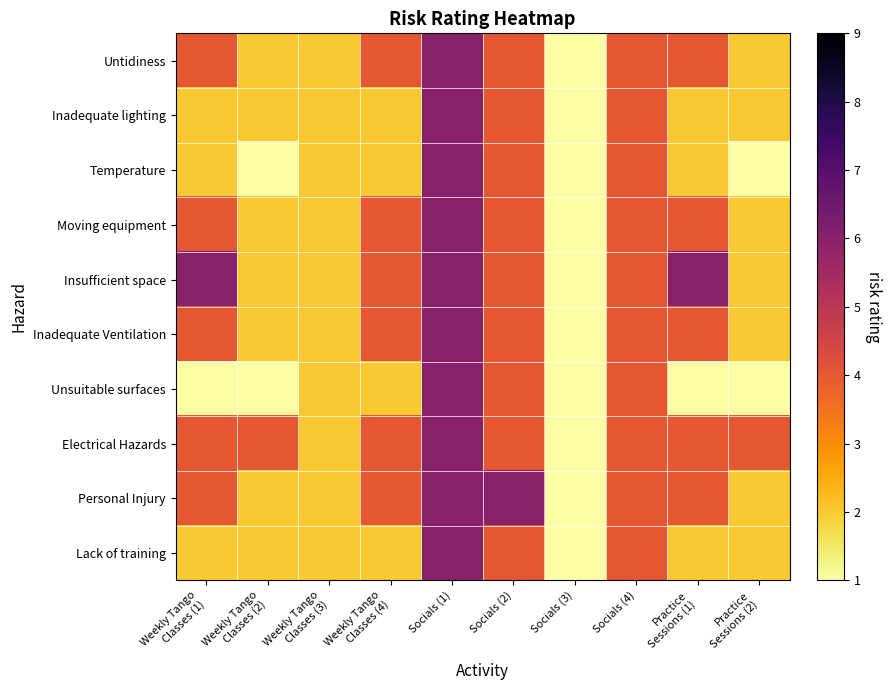

Between Practice
Sessions (1) and Socials (3), which is larger?

Practice
Sessions (1)